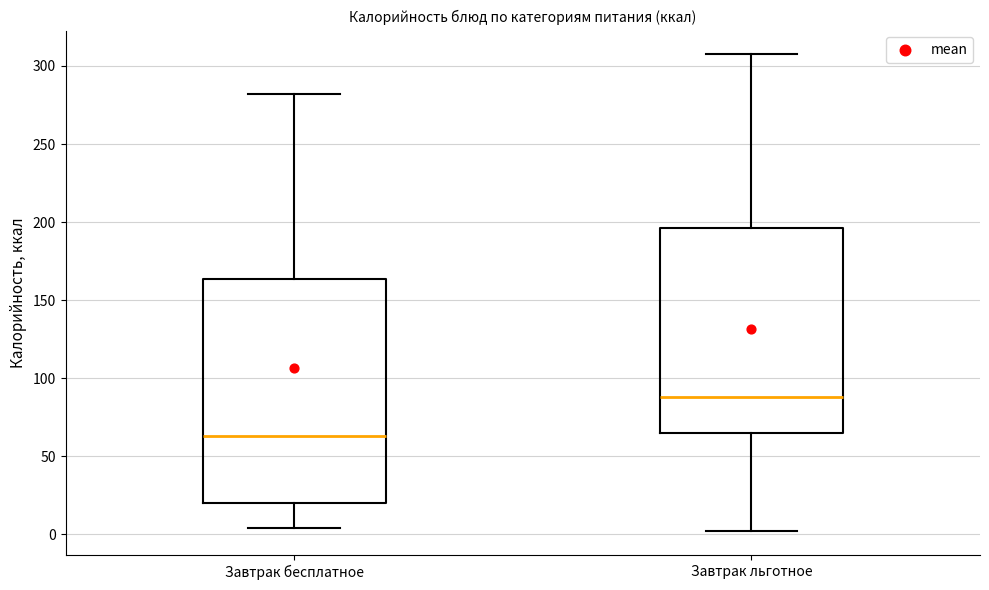

Which box is the tallest, from its lower edge to its upper edge?

Завтрак бесплатное